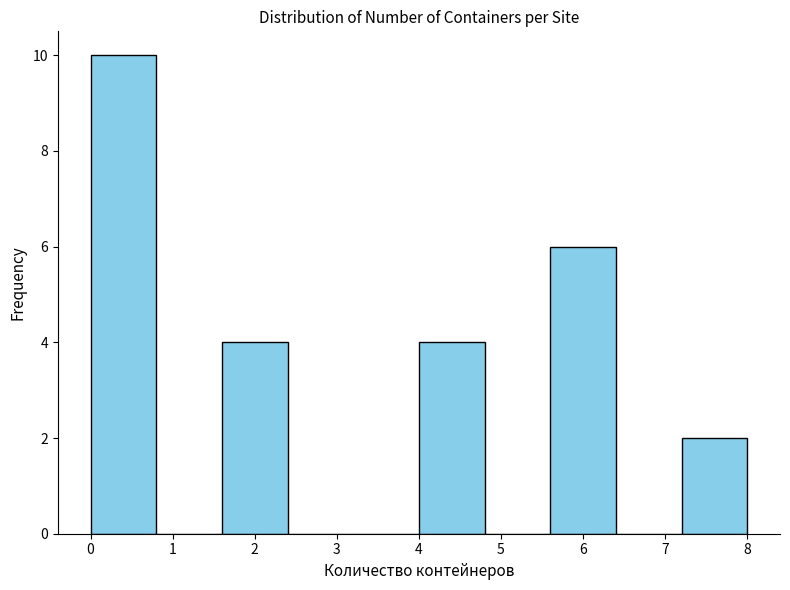

Reading left to right, transcribe this chart: for each bar, give the range it covers on the x-axis and its height. The values are not printed on the chart, so give them approximately, as read against the axis.

0.0 to 0.8: 10
0.8 to 1.6: 0
1.6 to 2.4: 4
2.4 to 3.2: 0
3.2 to 4.0: 0
4.0 to 4.8: 4
4.8 to 5.6: 0
5.6 to 6.4: 6
6.4 to 7.2: 0
7.2 to 8.0: 2